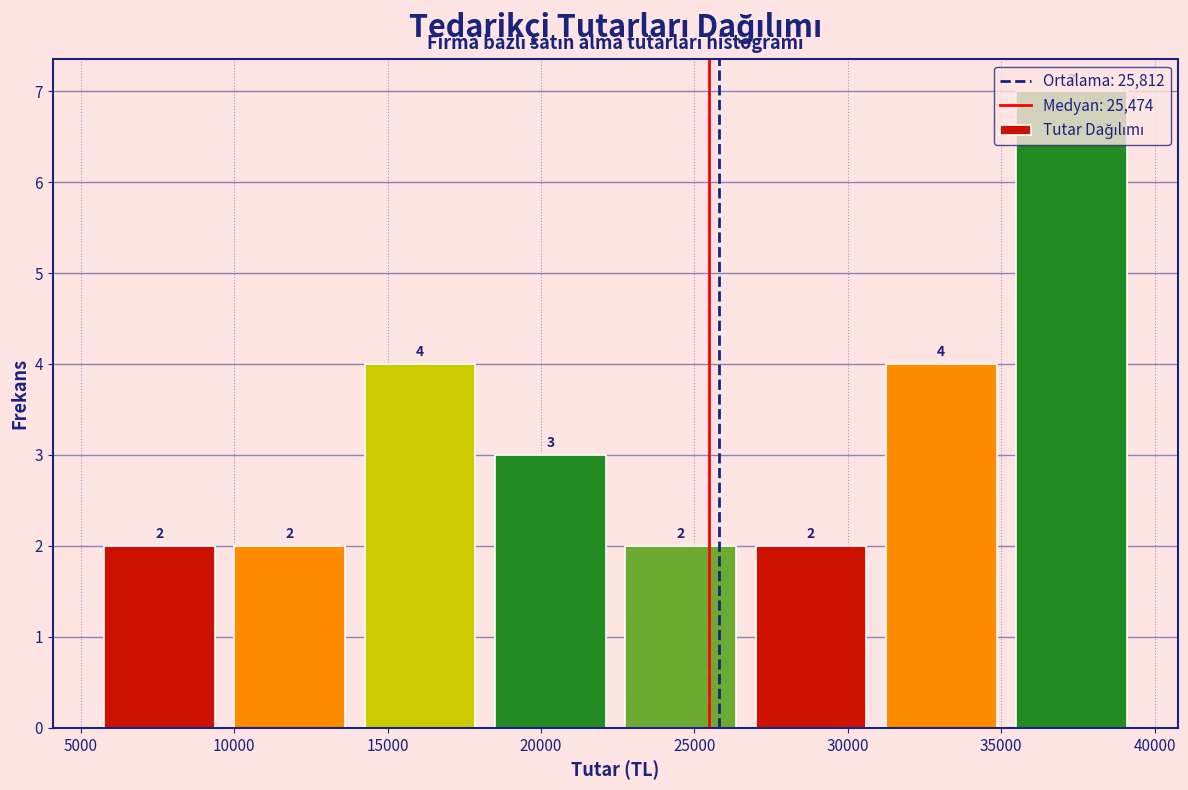

Which range on the x-axis has the tallest bar?

35000 to 39500